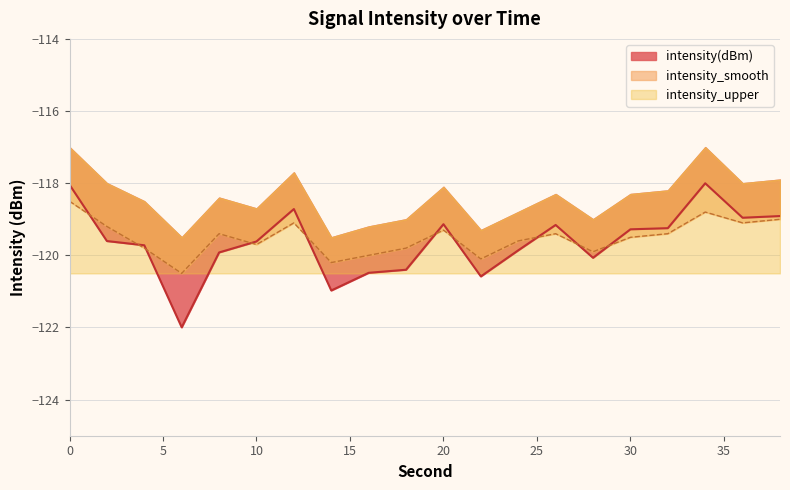

Read the intensity(dBm) value at 2.

-119.6